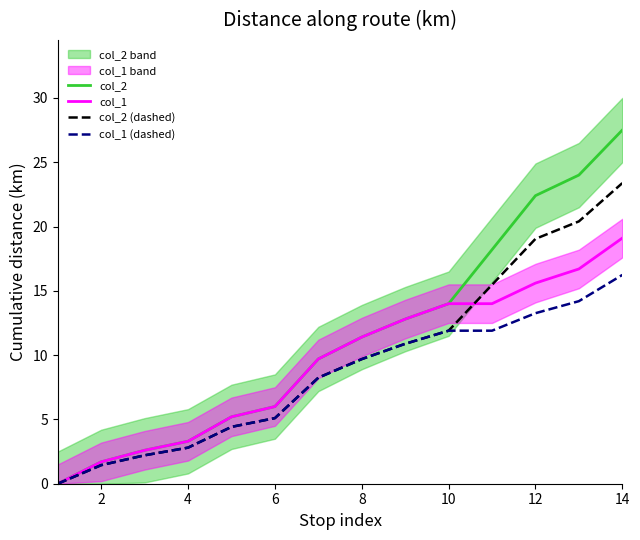

How many categories are shown in the chart?

14